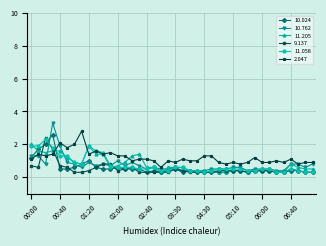

How many lines are shown in the chart?

6